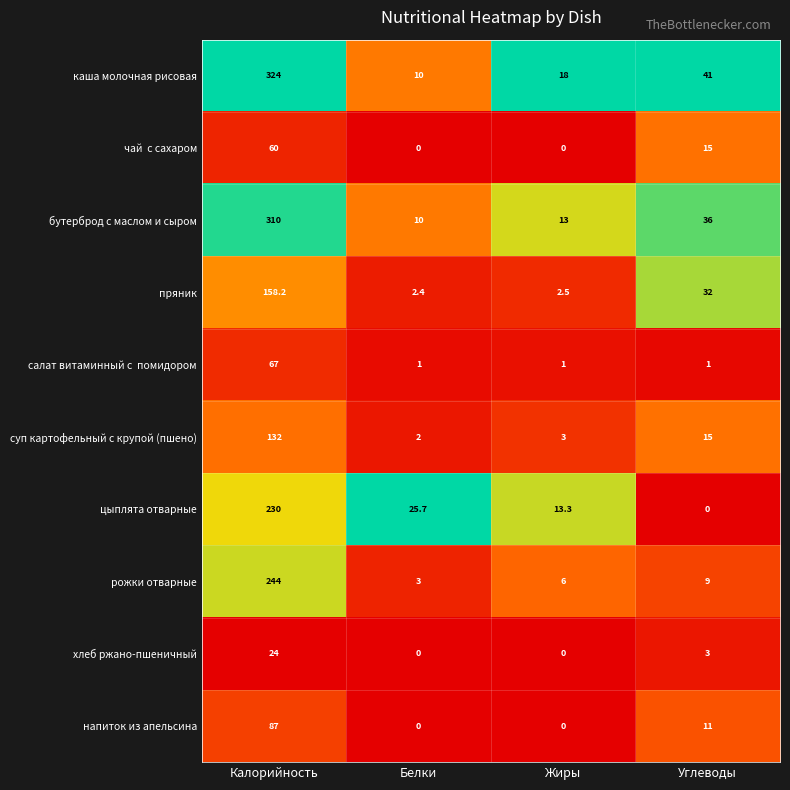

Where is хлеб ржано-пшеничный nearest to the value 12?

Углеводы